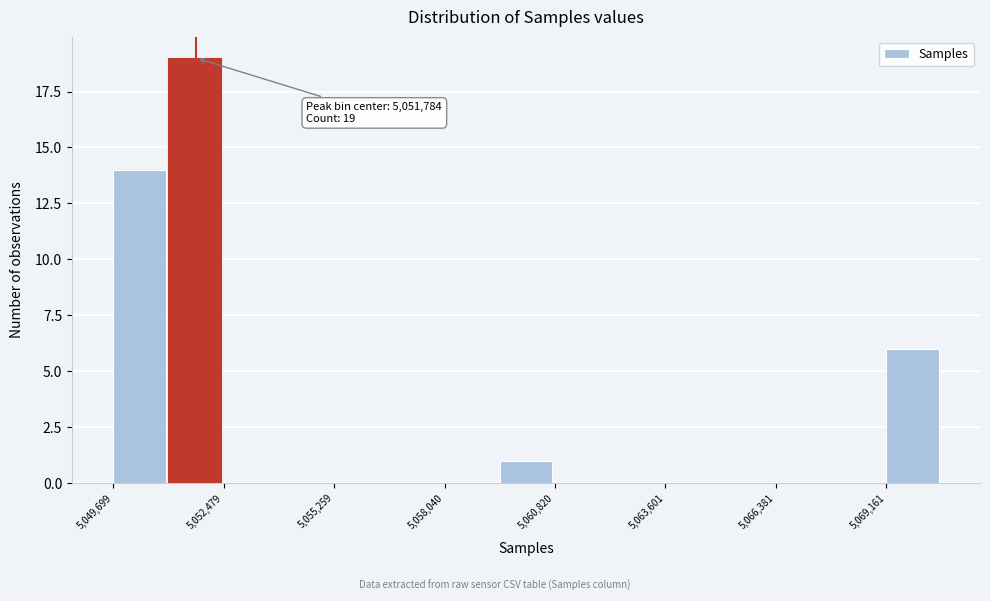

Around what value on the x-axis is the tallest bar? Give the approximate position of its centre, as read against the axis.

5051500